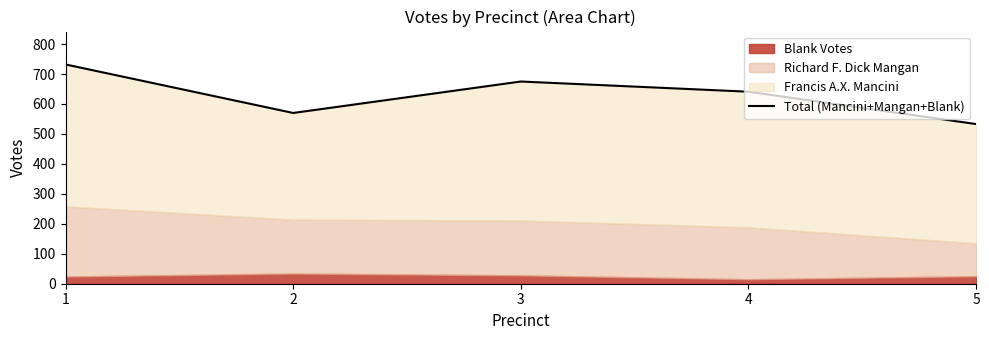

Is it true that the value at 2 is 570?

True